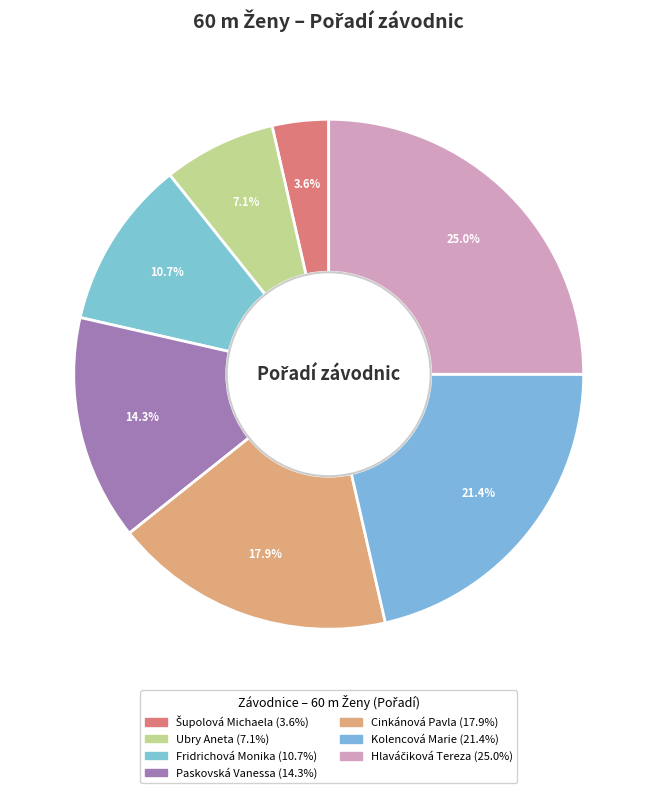

Is it true that Paskovská Vanessa is 6% of the pie?

False